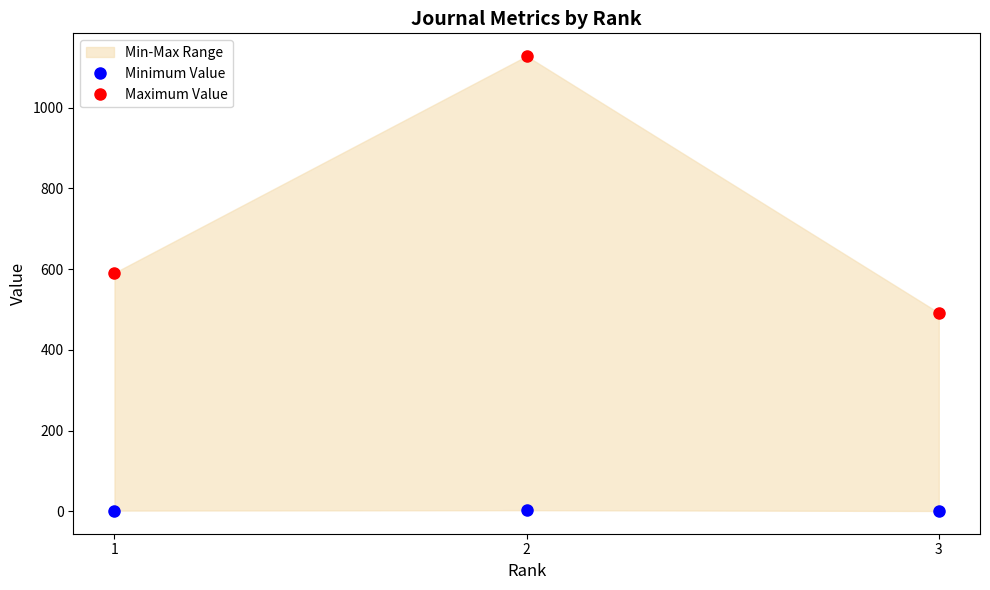

Rank the series by their average value, from highest to lowest.

Maximum Value, Minimum Value